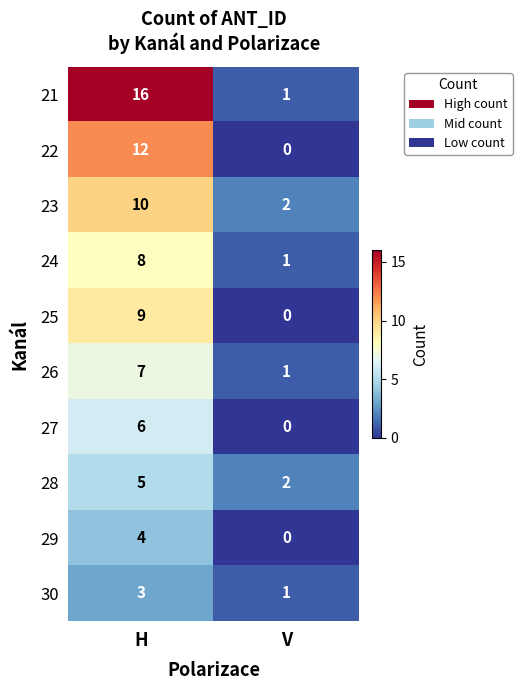

Reading left to right, list all the values displayed in this chart.

21: 16	1
22: 12	0
23: 10	2
24: 8	1
25: 9	0
26: 7	1
27: 6	0
28: 5	2
29: 4	0
30: 3	1